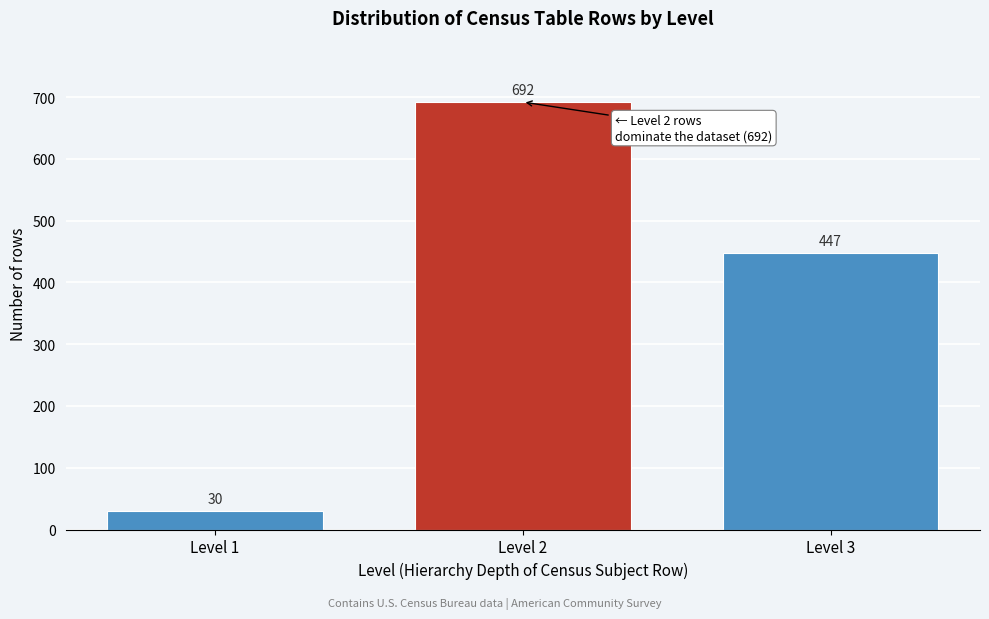

Reading left to right, transcribe all the data shown in this chart.

Level 1=30	Level 2=692	Level 3=447